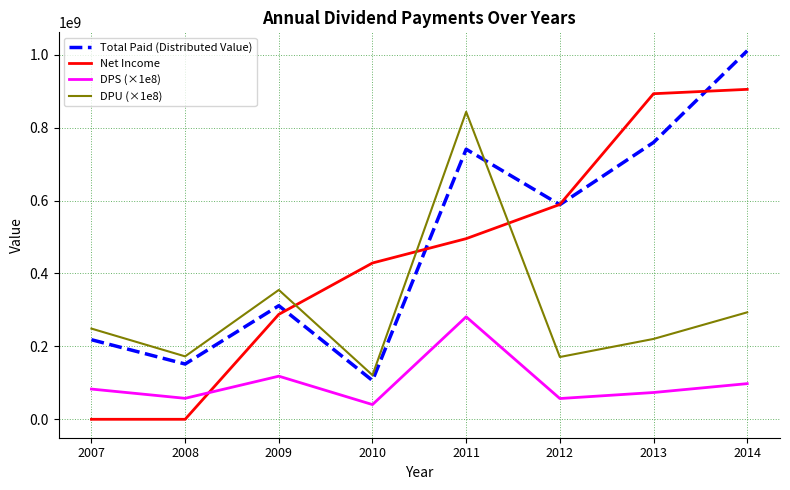

Is the value of Total Paid (Distributed Value) at 2010 greater than the value of DPS (×1e8) at 2008?

Yes